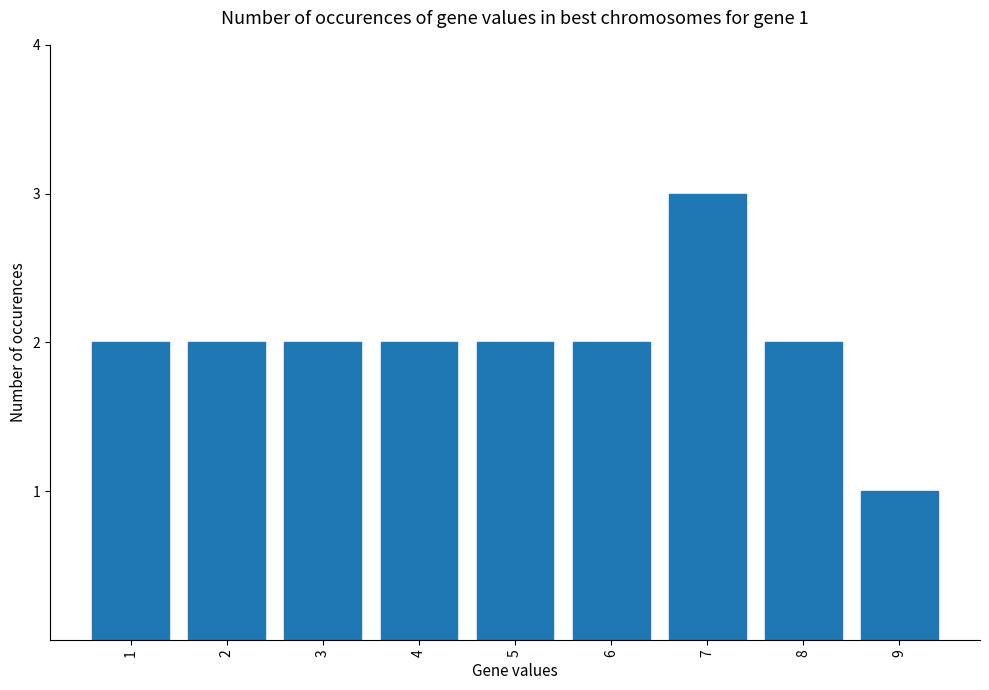

What is the change in value from 2 to 7?

+1